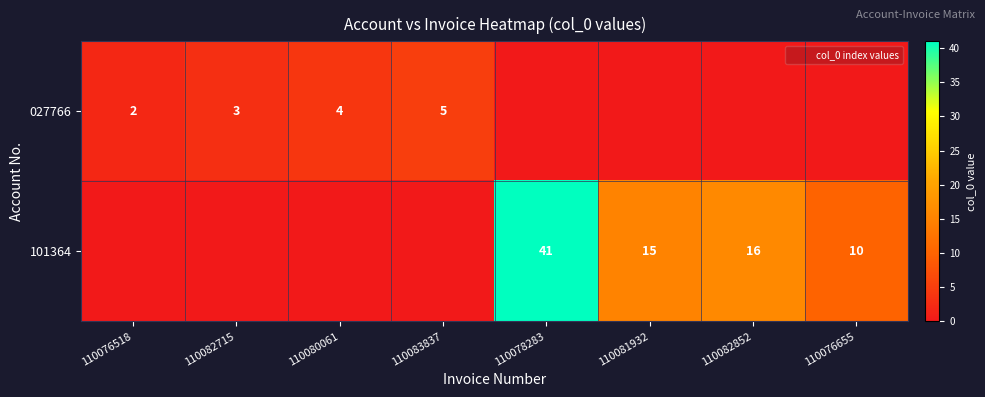

How many positive values does the 027766 series have?

4